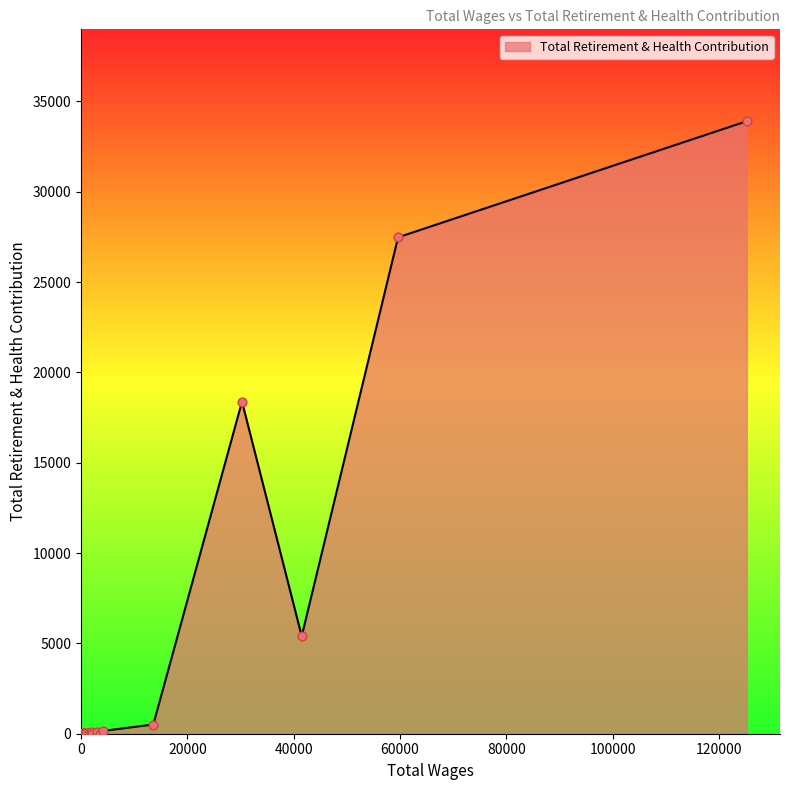

What is the maximum value shown in the chart?

33904